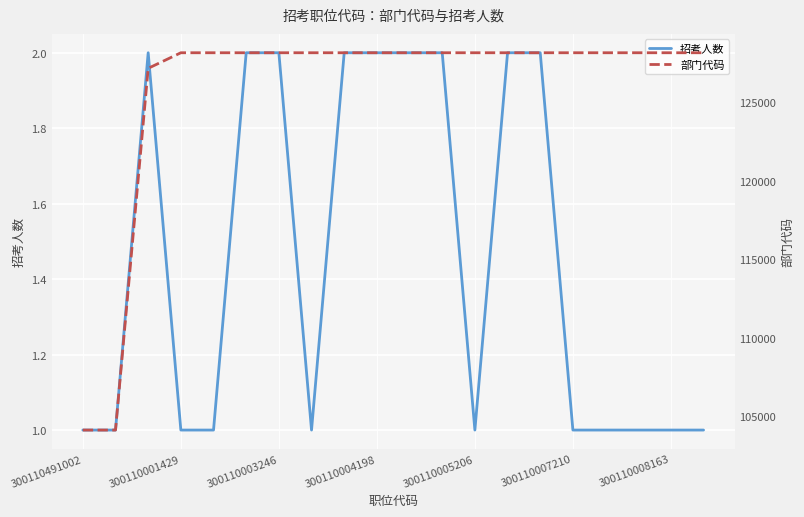

What is the label of the 1st point from the left?

300110491002